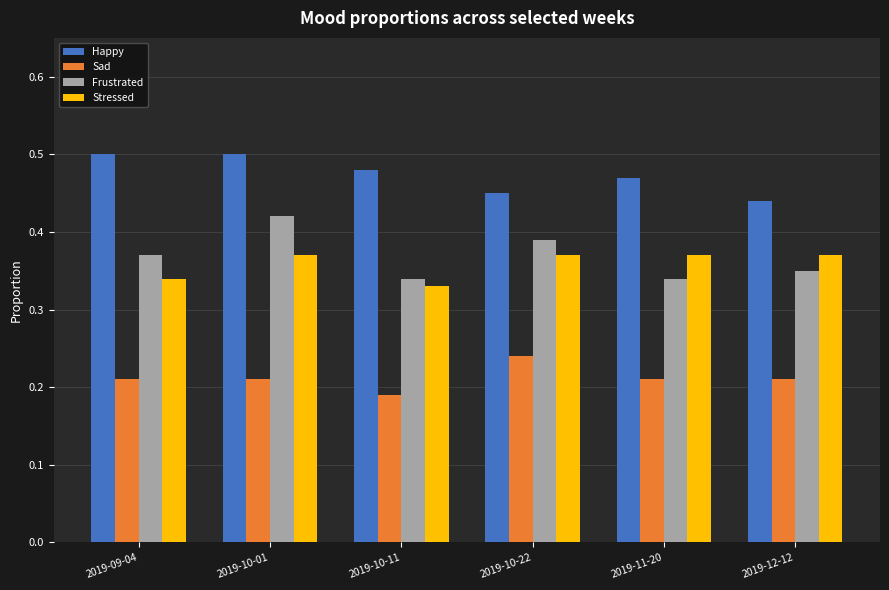

Count the Sad values in the range 0 to 1.

6